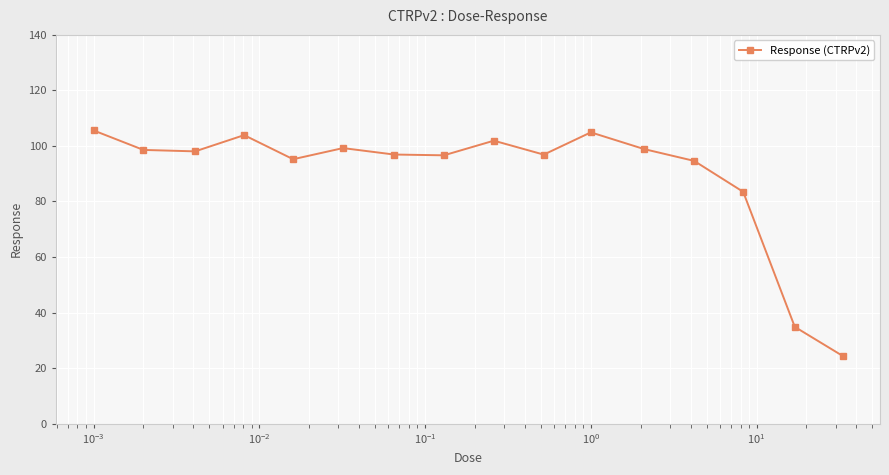

True or false: there are more than 2 points higher than both neighbors.

True